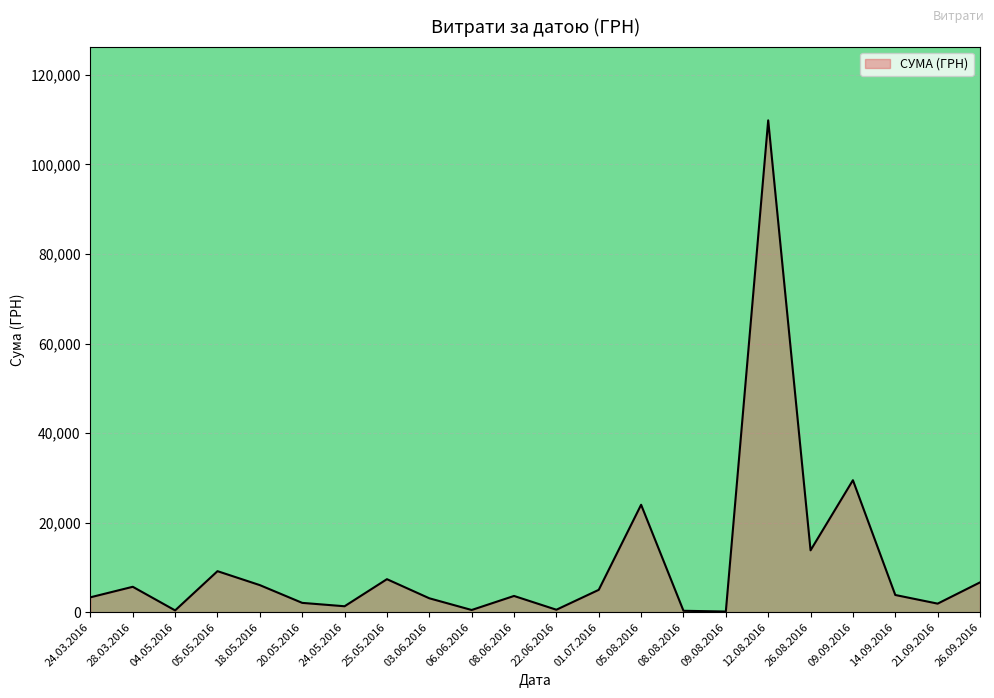

Is it true that the value at 03.06.2016 is 3096.0?

True